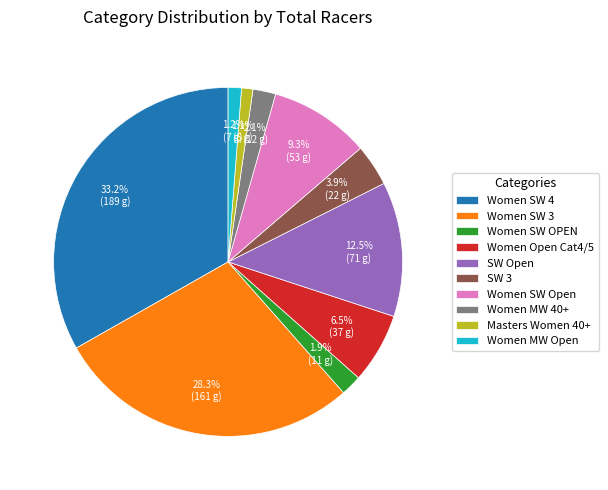

To the nearest percent, what is the average slice percentage?

10%